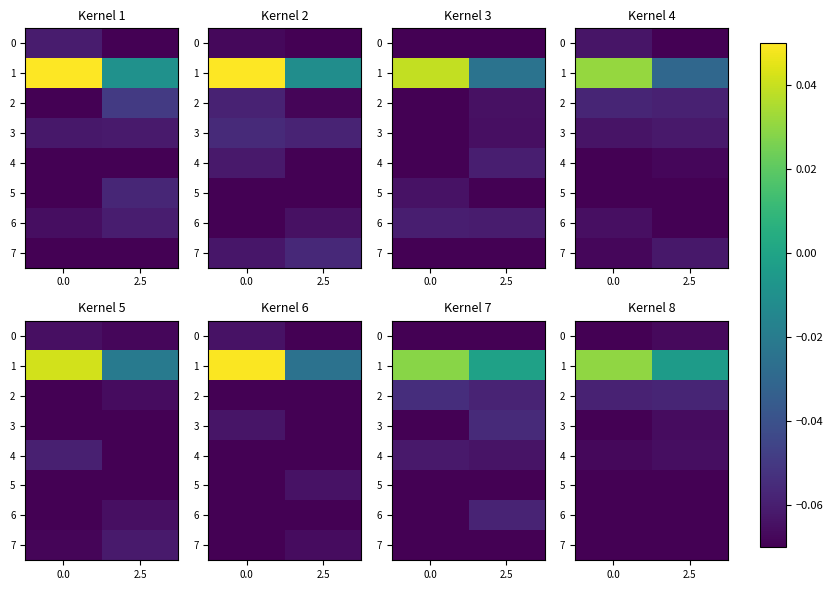

Which series has the largest total across all categories?

1